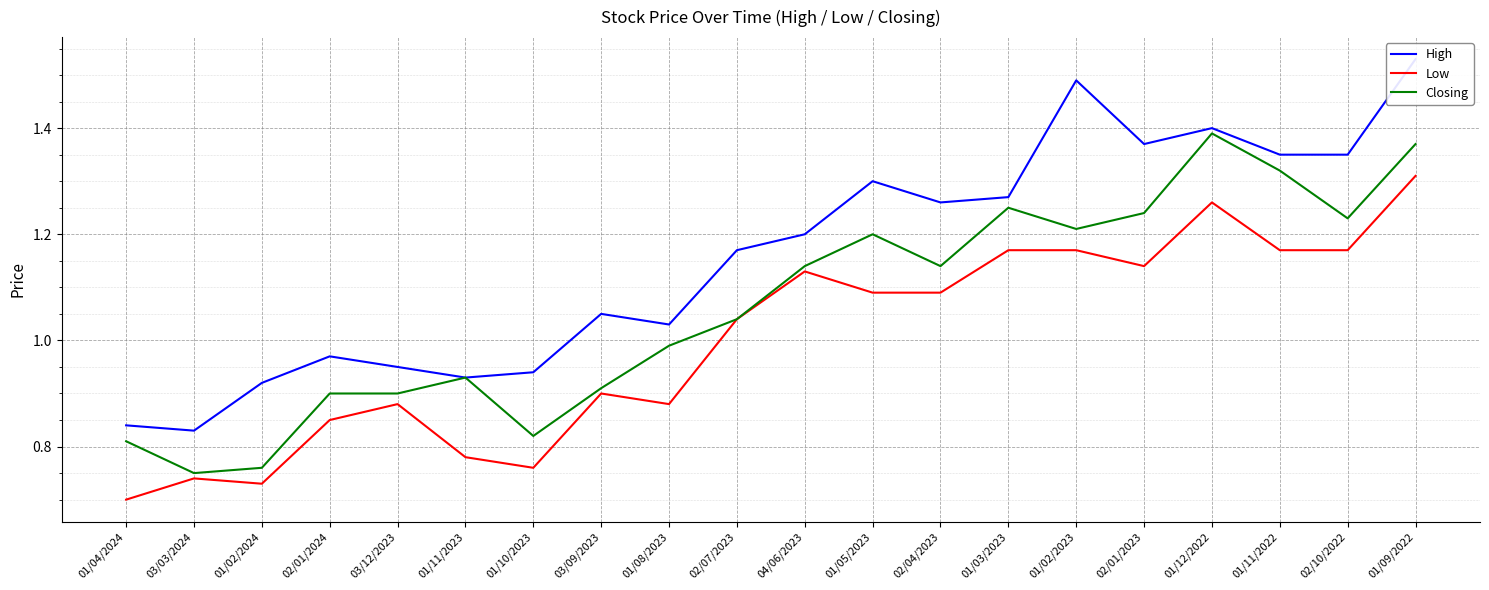

At which category is the sum across all series the highest?

01/09/2022